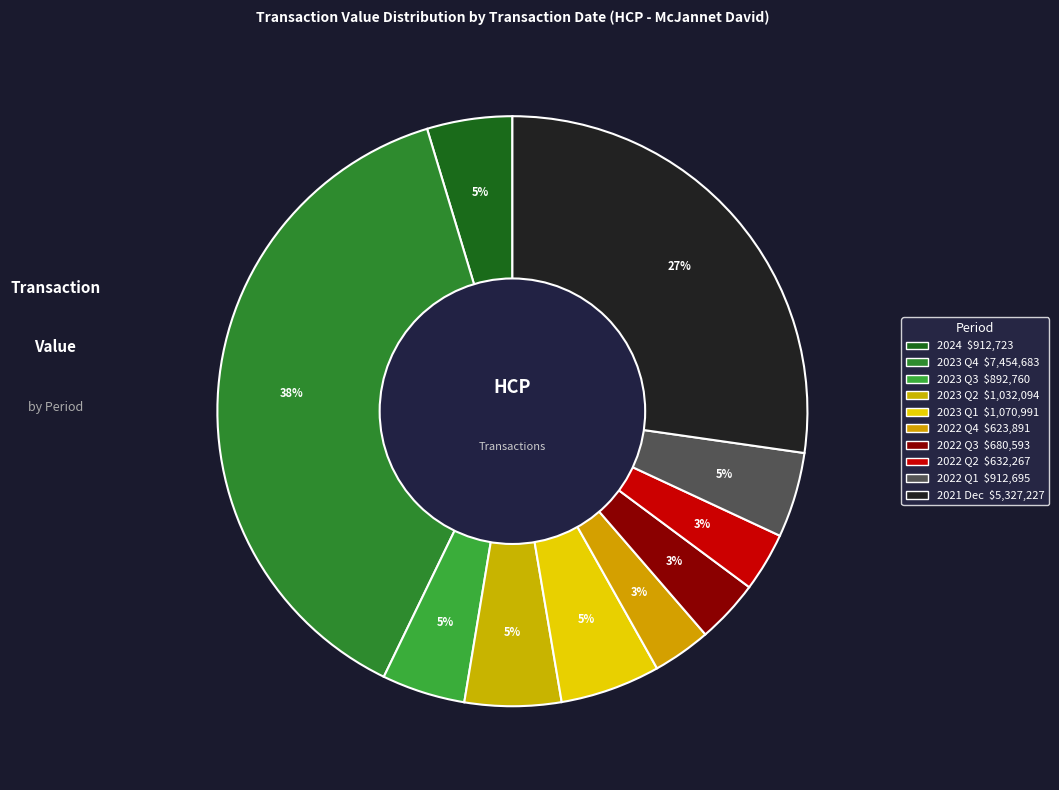

How many segments does this pie chart have?

10